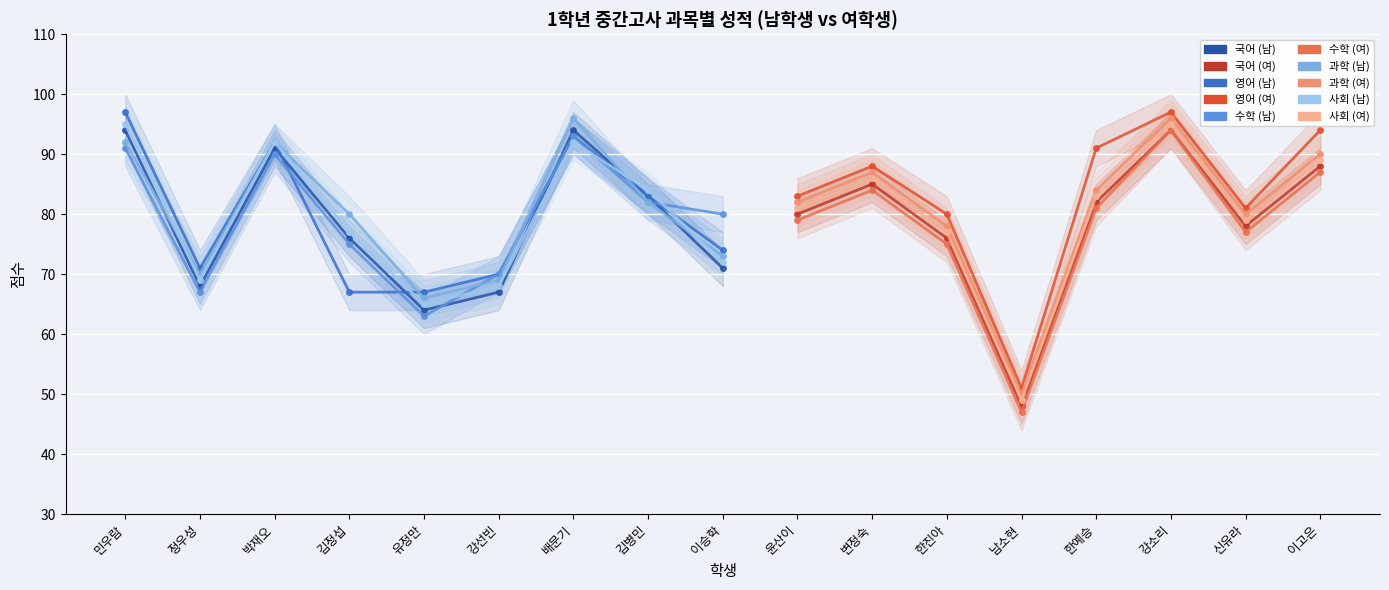

What is the difference between the maximum and second lowest values in the 국어 (여) series?

18.0